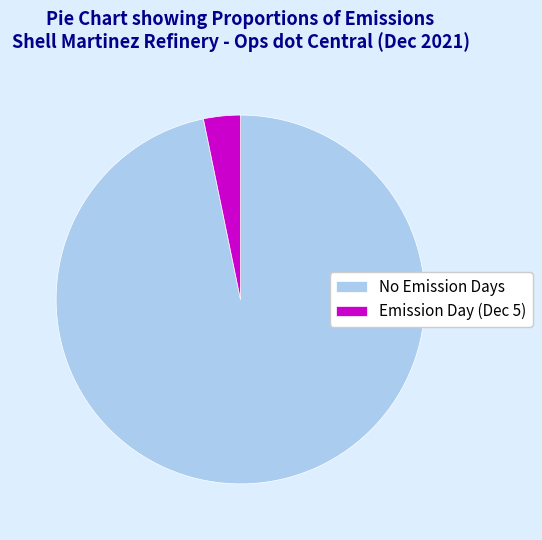

Which category has the biggest portion of the pie?

No Emission Days